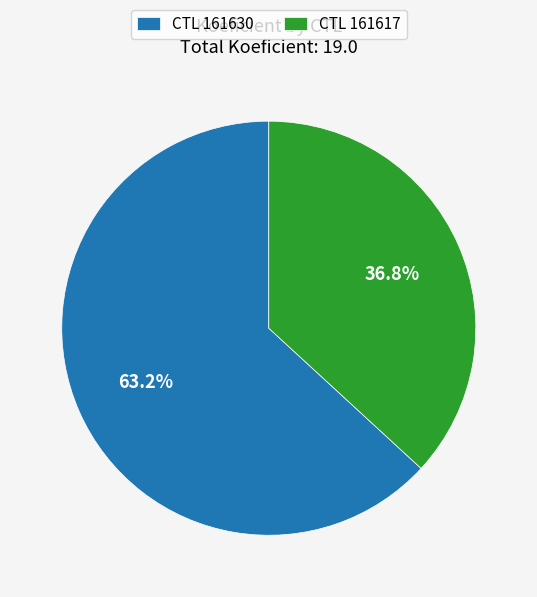

How many slices are in this pie chart?

2